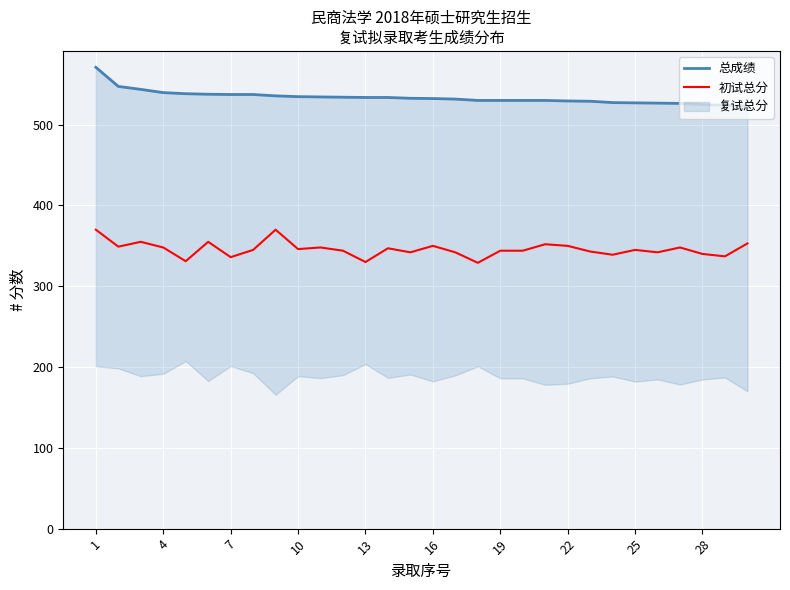

What is the minimum value for 初试总分?

329